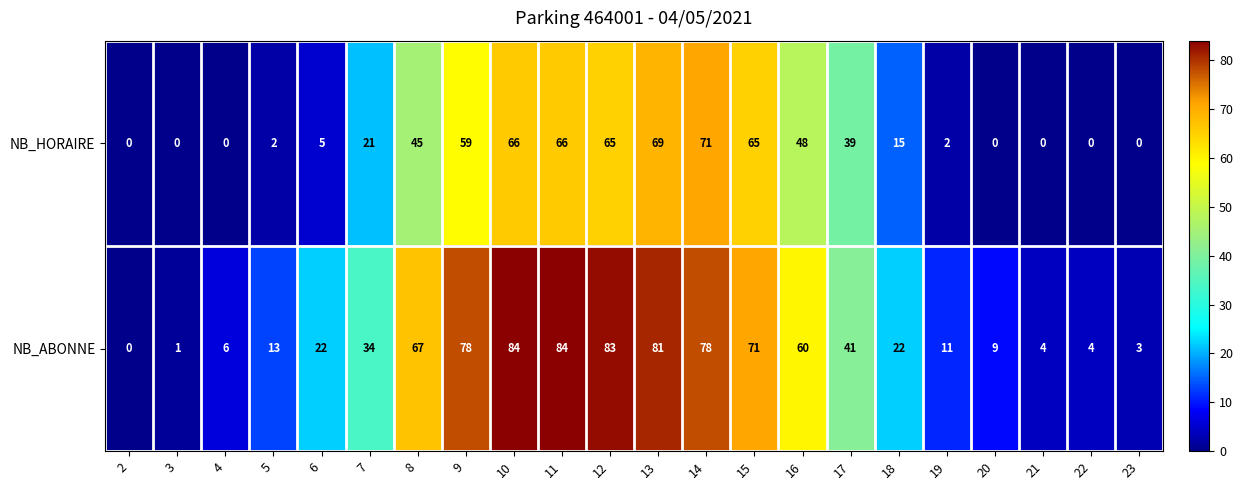

Is it true that NB_ABONNE equals 11 at 19?

True